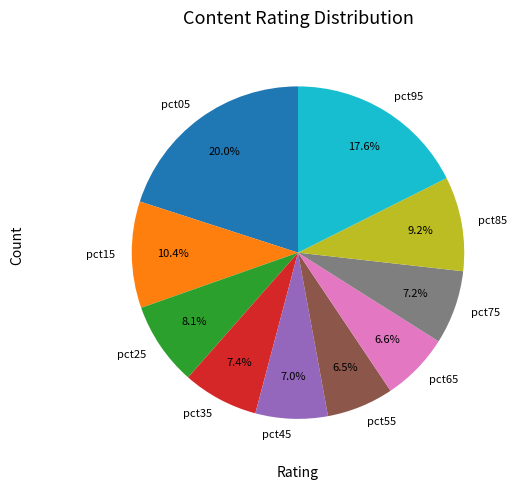

Is it true that pct05 is 32% of the pie?

False